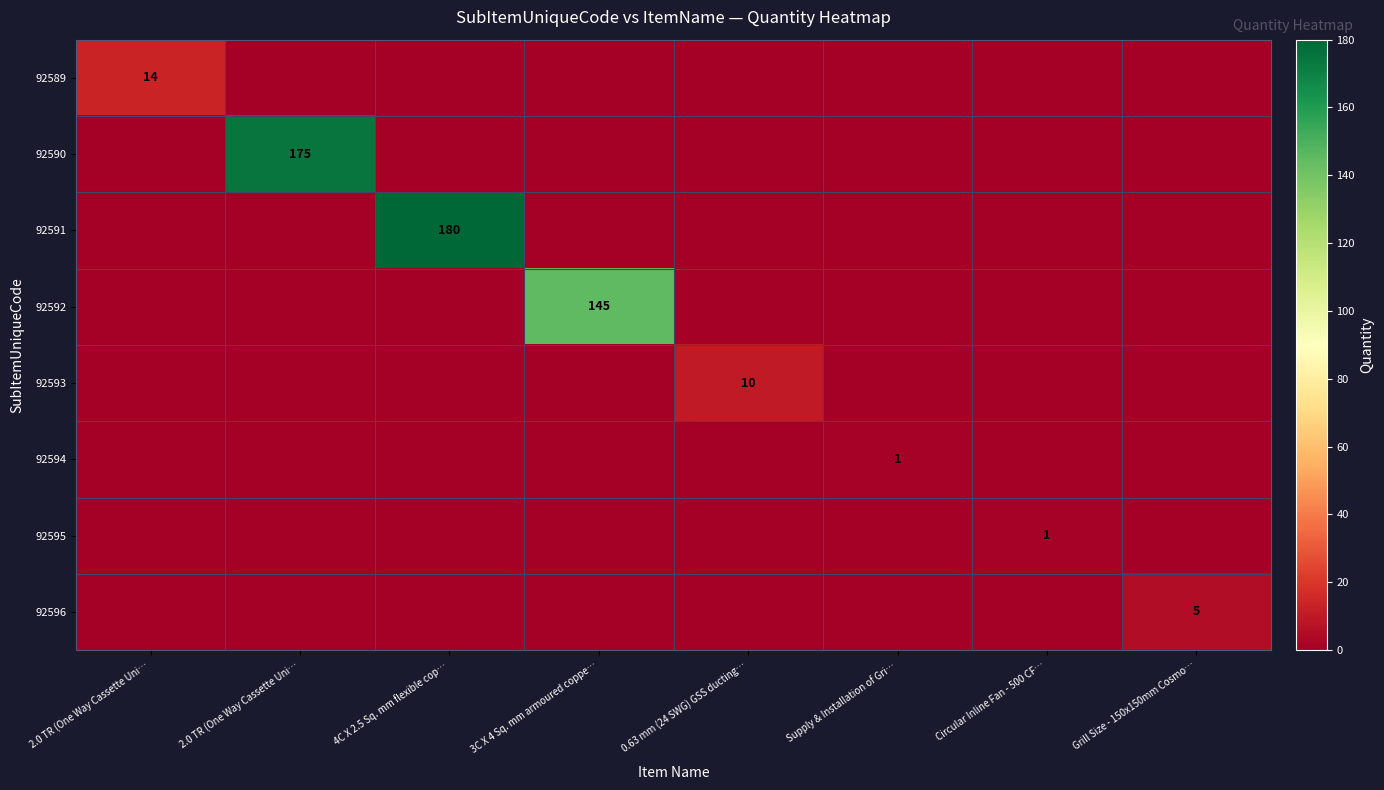

Between 4C X 2.5 Sq. mm flexible cop… and Circular Inline Fan - 500 CF…, which is larger?

4C X 2.5 Sq. mm flexible cop…